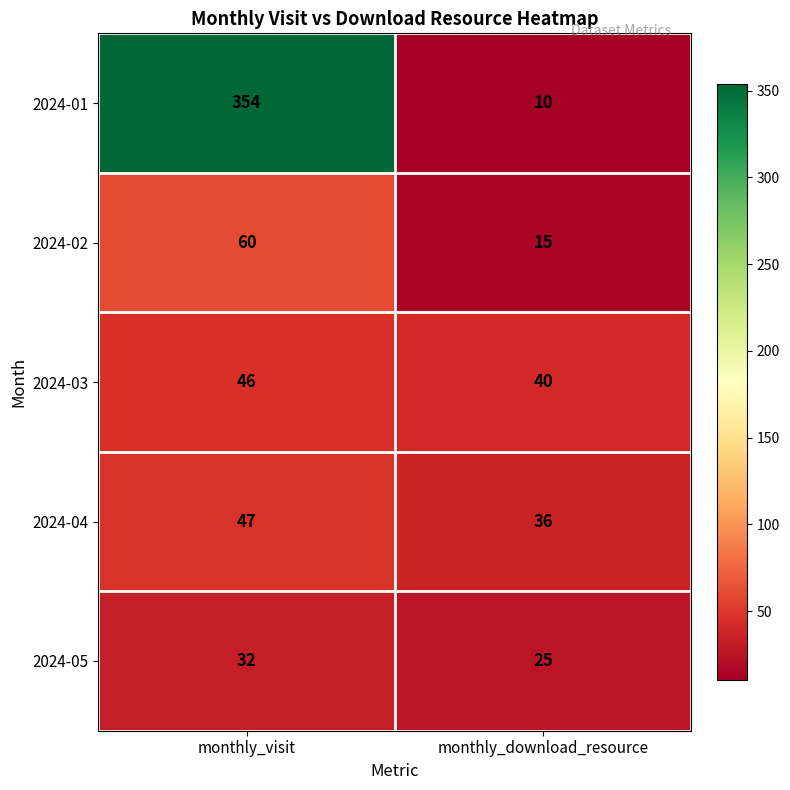

What is the minimum value for 2024-02?

15